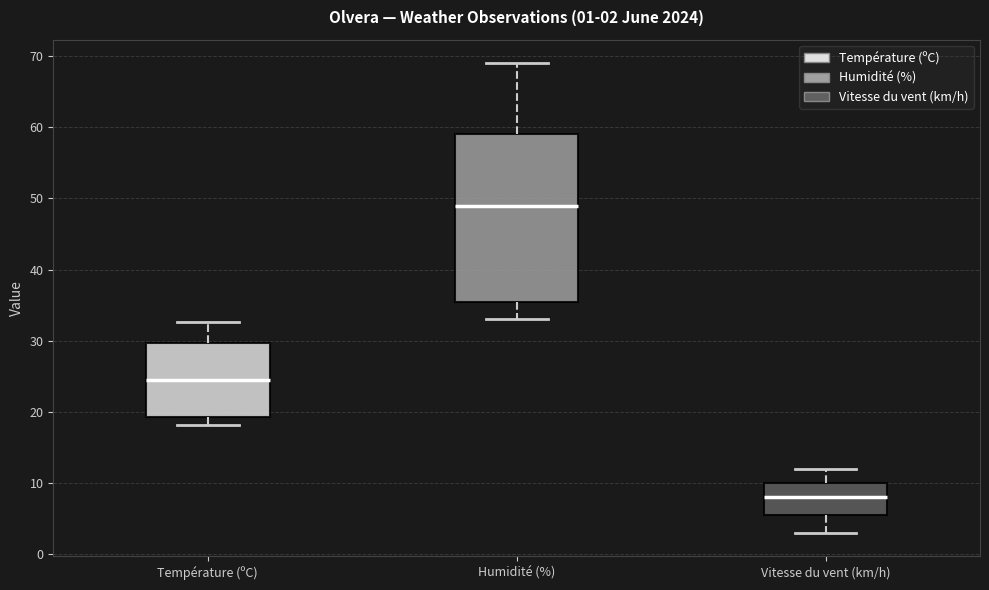

Comparing the boxes themselves (not the whiskers), which one is the tallest?

Humidité (%)